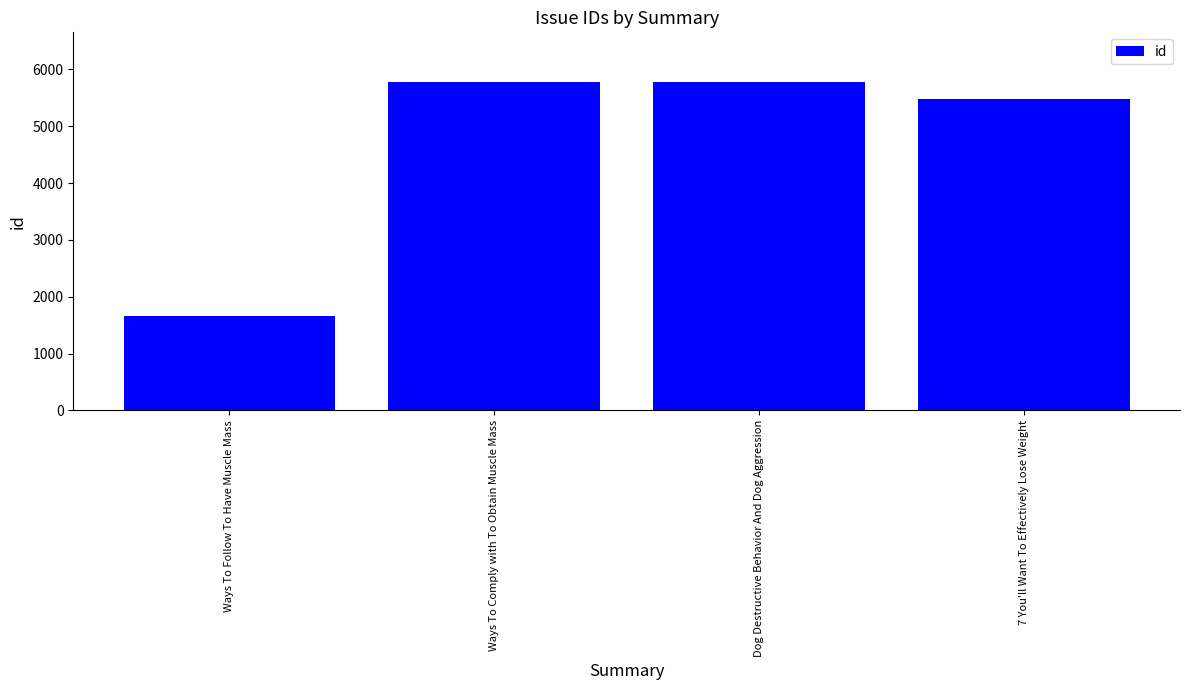

What is the difference between the maximum and minimum values?

4121